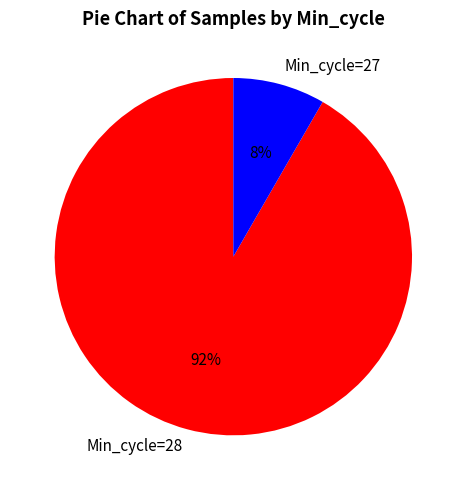

Which has a higher value, Min_cycle=28 or Min_cycle=27?

Min_cycle=28